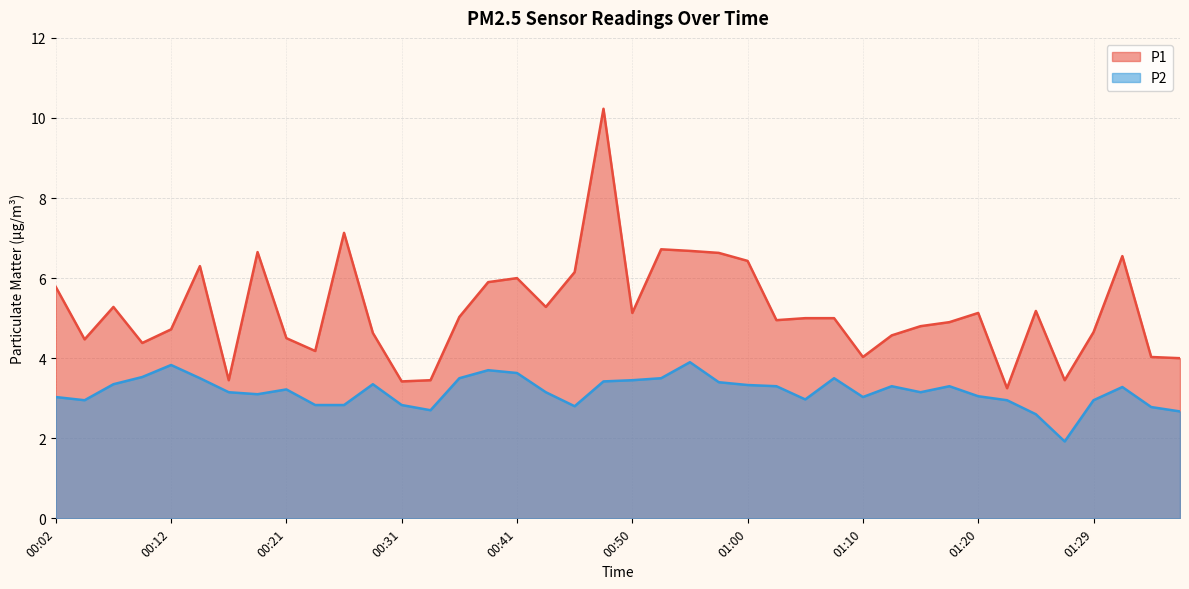

True or false: P2 and P1 cross at least once.

False